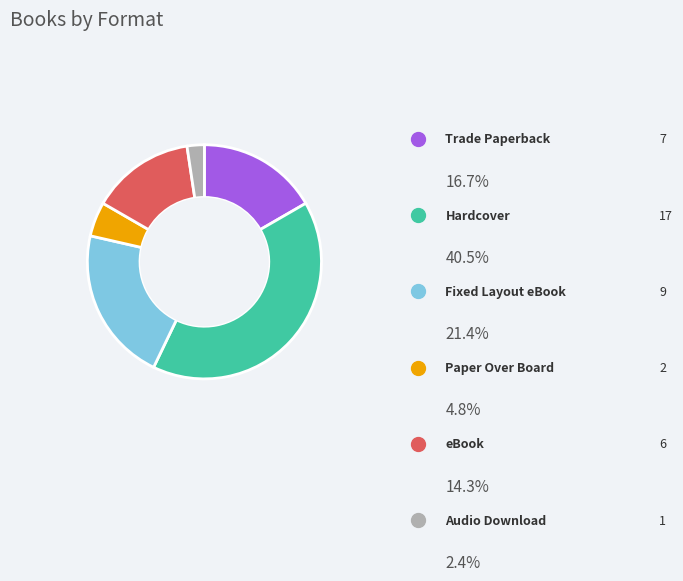

To the nearest percent, what is the average slice percentage?

17%